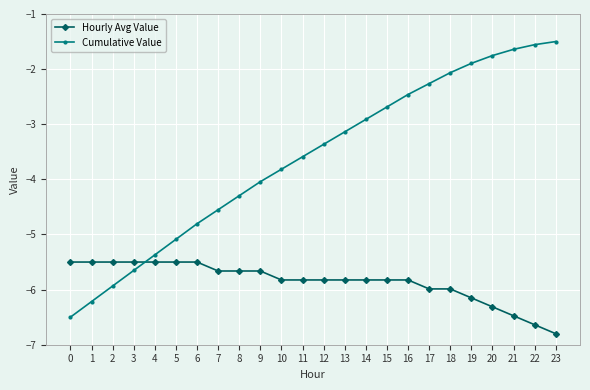

What is the total value across all series at 21?

-8.1